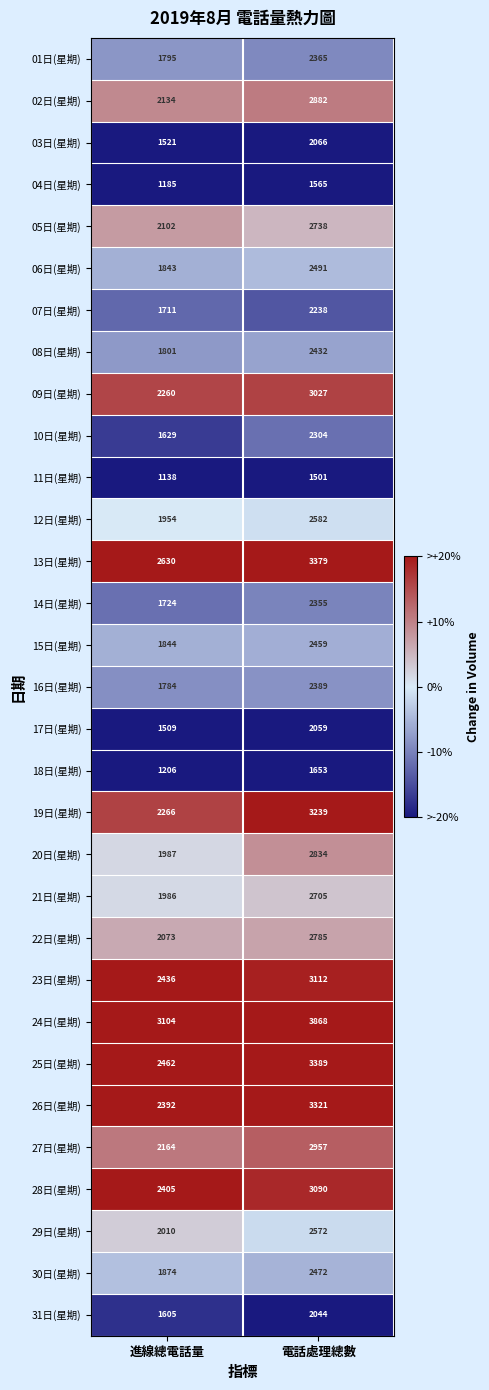

The 01日(星期) series shows 2365 at 電話處理總數. True or false?

True